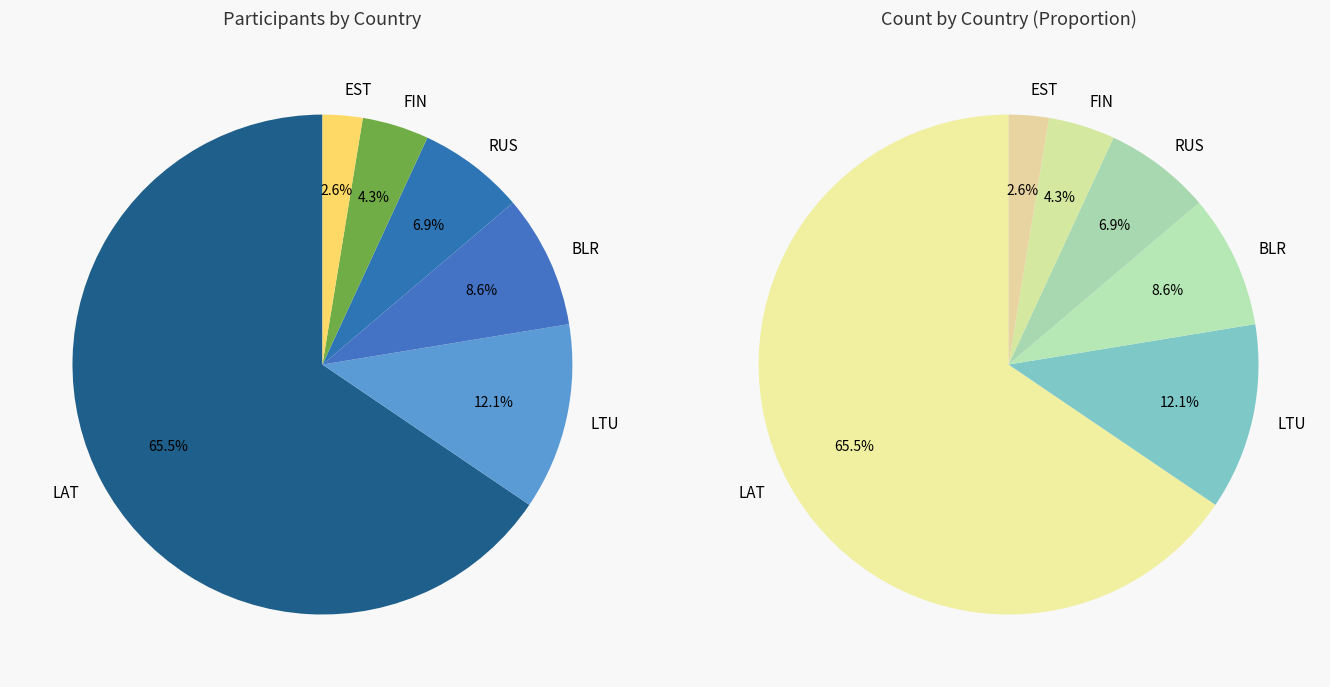

What percentage is the LAT slice, to the nearest percent?

66%